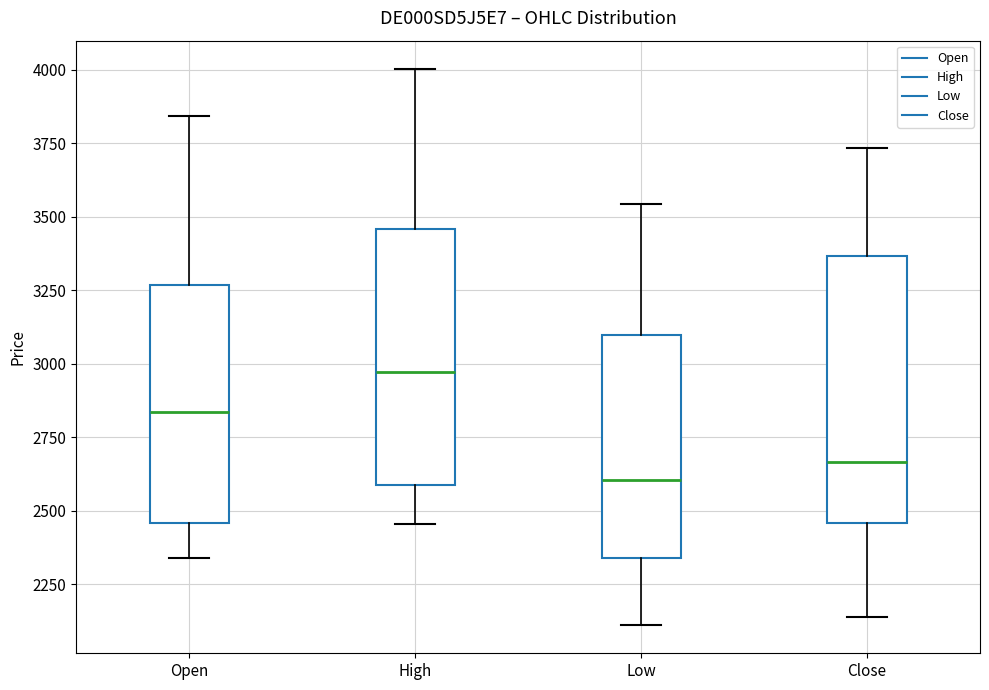

Reading left to right, read every box against the y-axis: the position of its median line, the range the box covers, and the ends of its whiskers. The values are not printed on the chart, so give them approximately, as read against the axis.

Open: median 2850, box 2450 to 3250, whiskers 2350 to 3850
High: median 2950, box 2600 to 3450, whiskers 2450 to 4000
Low: median 2600, box 2350 to 3100, whiskers 2100 to 3550
Close: median 2650, box 2450 to 3350, whiskers 2150 to 3750